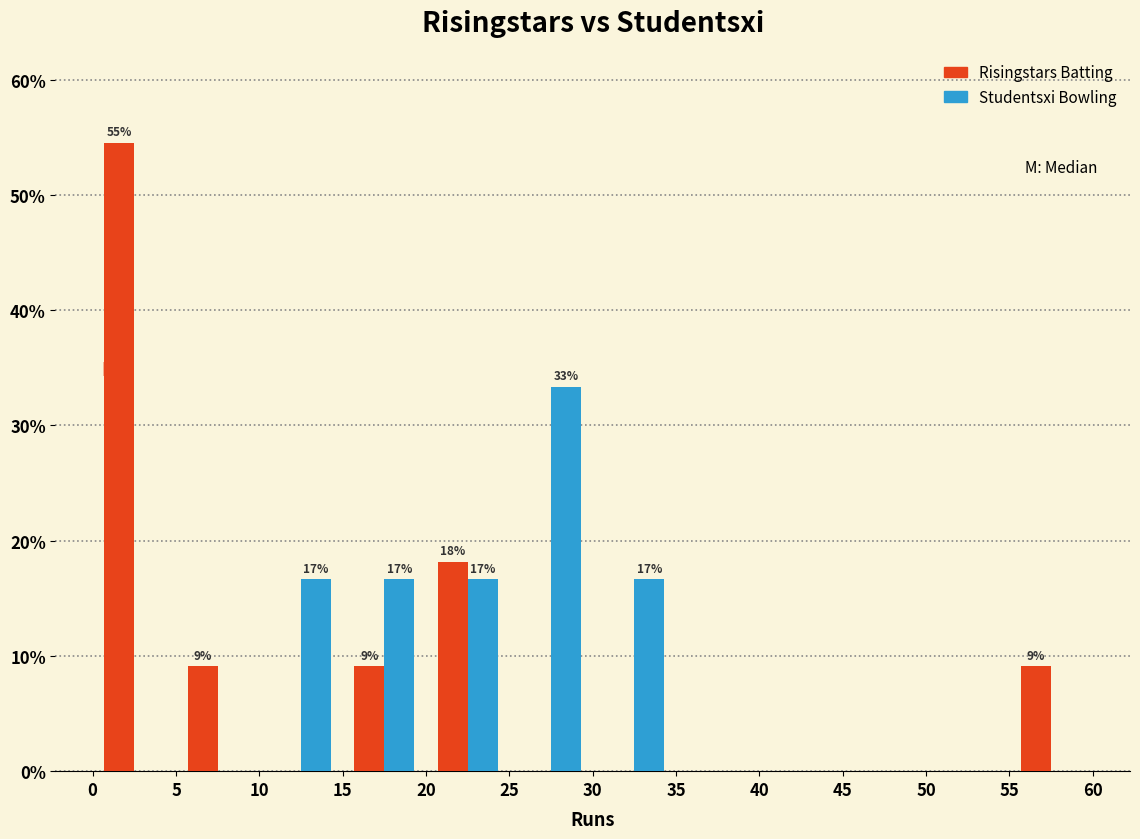

In the Risingstars Batting series, which range on the x-axis has the tallest bar?

0 to 5